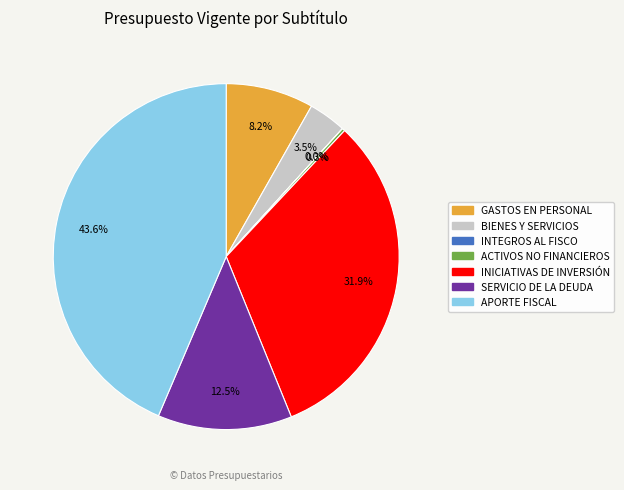

How much of the chart is everything except GASTOS EN PERSONAL?

91.8%